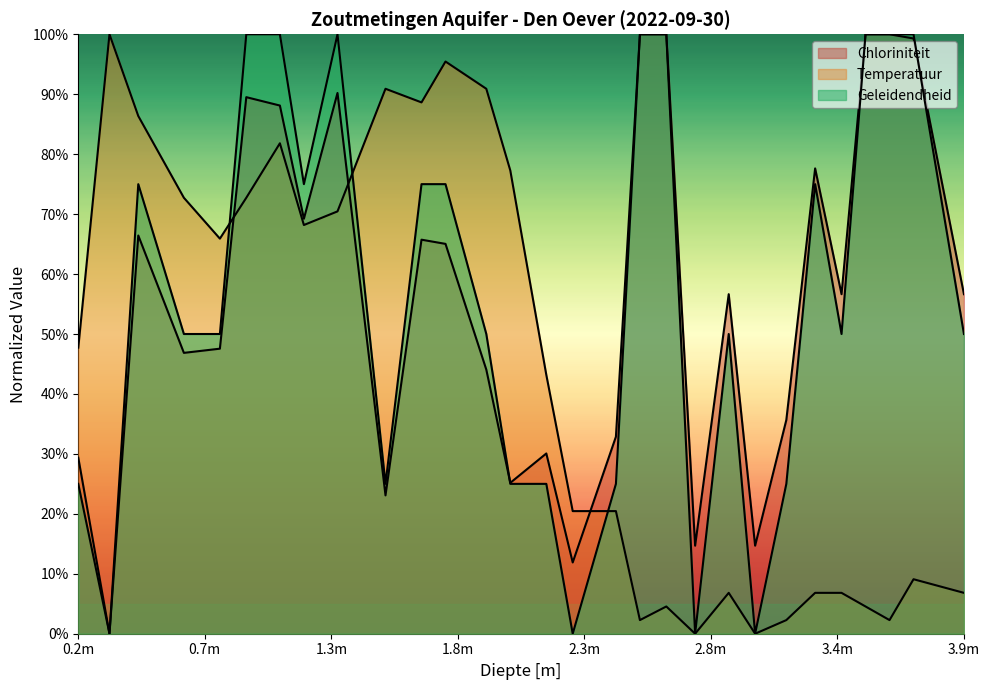

How many intersections are there between Geleidendheid and Temperatuur?

3